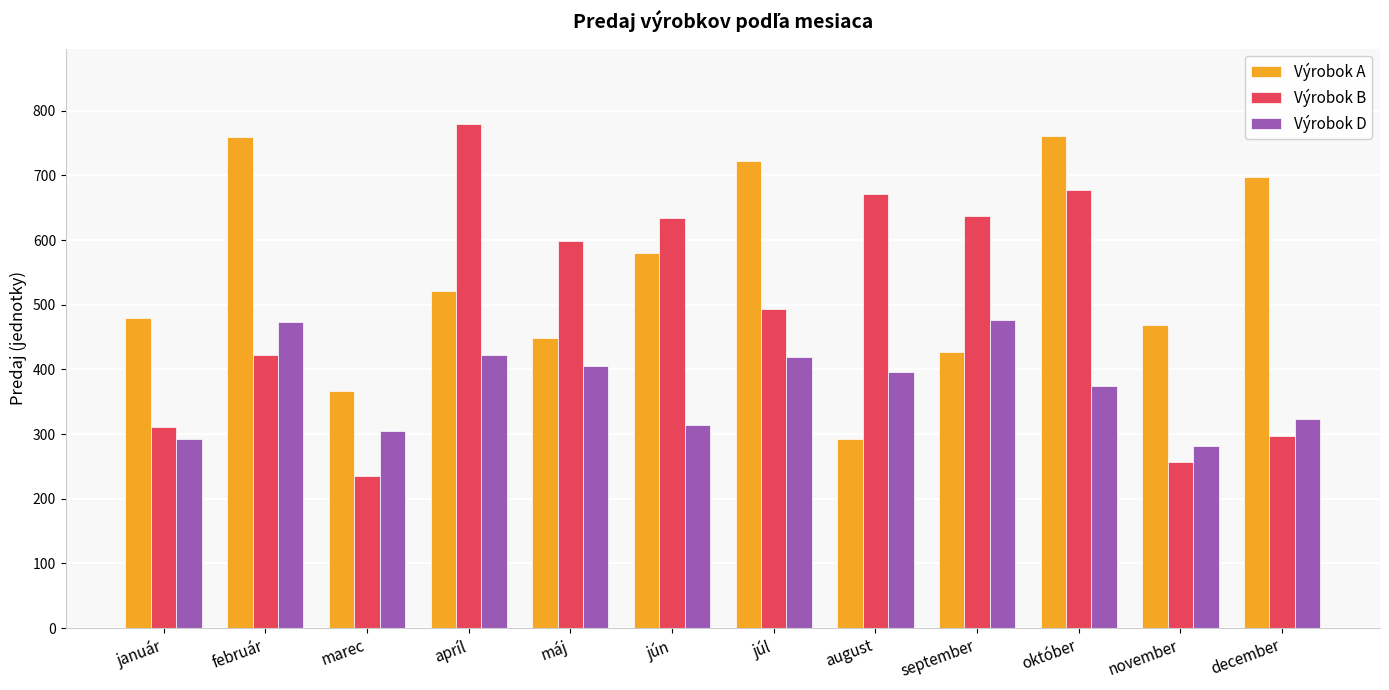

At máj, list the series in order from smallest to largest.

Výrobok D, Výrobok A, Výrobok B